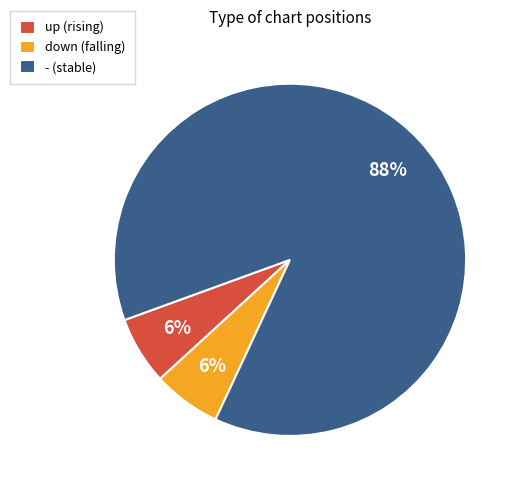

Does - represent more than half of the total?

Yes